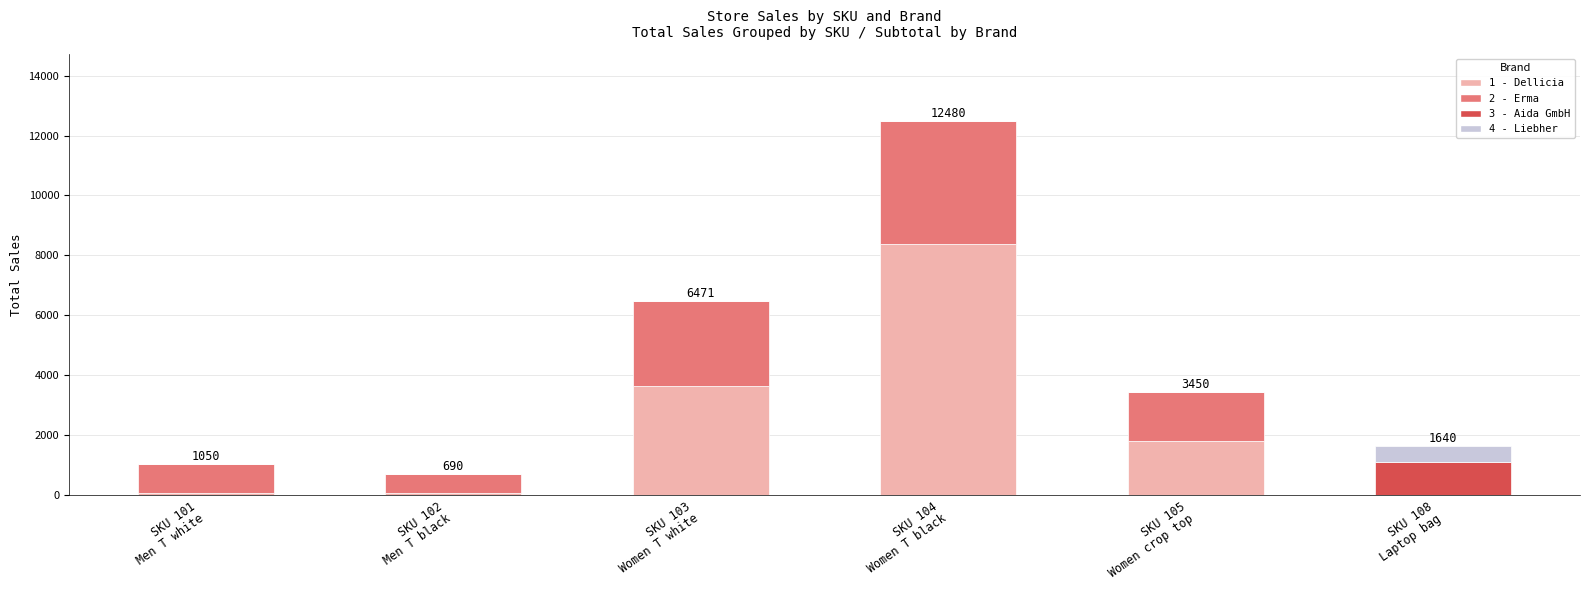

Are the bars horizontal?

No